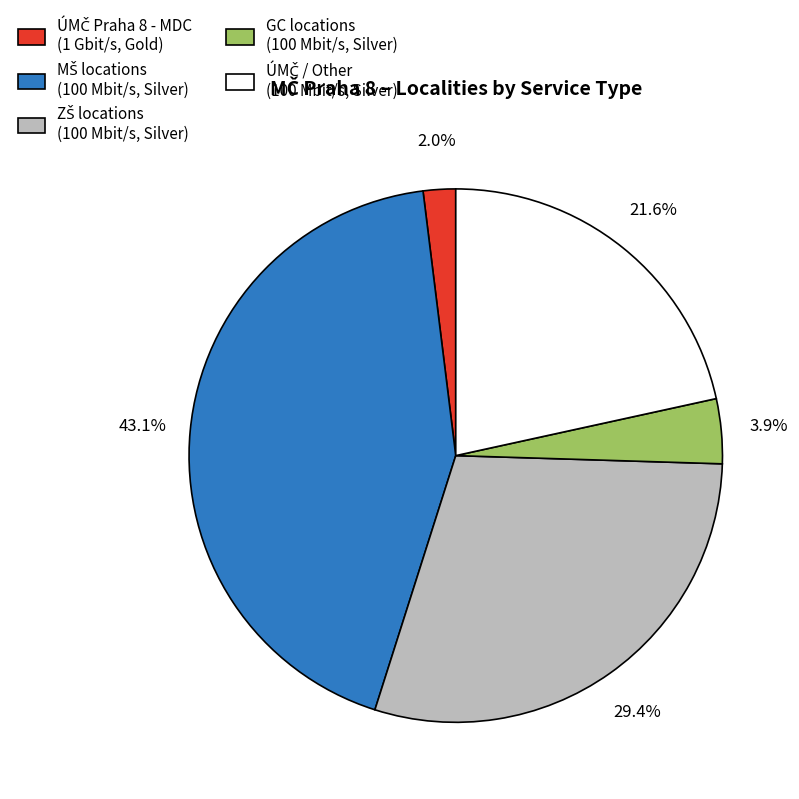

Is there any slice that represents more than half of the pie?

No